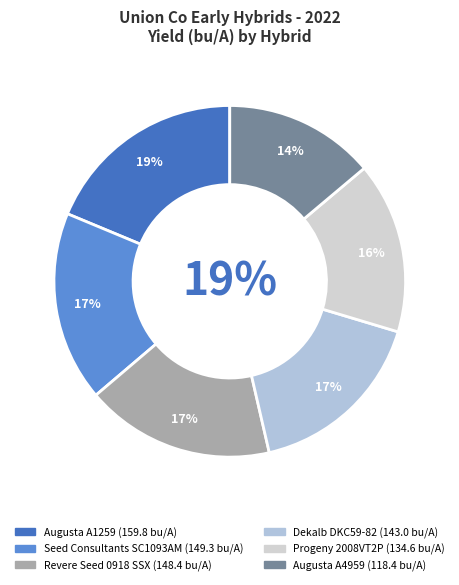

Rank the categories by value from highest to lowest.

Augusta A1259, Seed Consultants SC1093AM, Revere Seed 0918 SSX, Dekalb DKC59-82, Progeny 2008VT2P, Augusta A4959